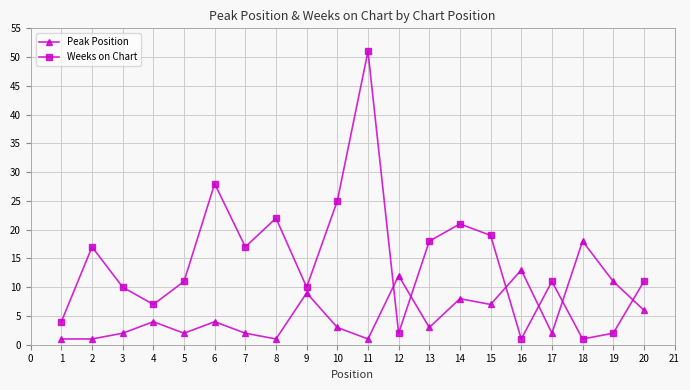

What is the smallest value displayed?

1